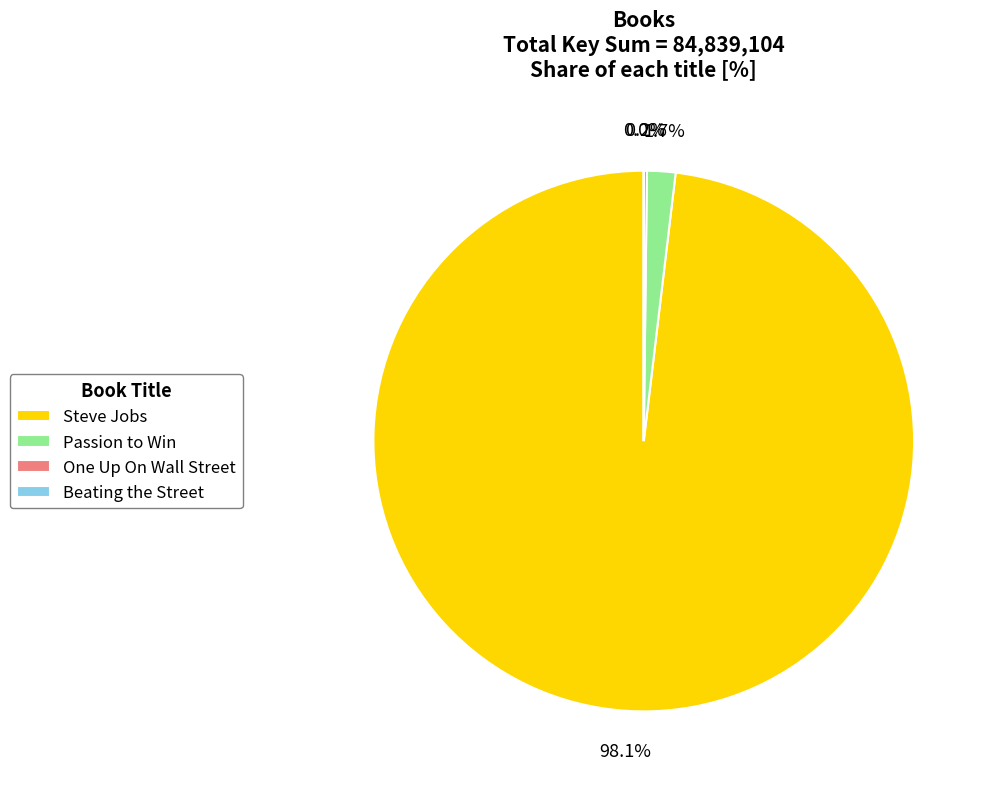

Does Steve Jobs represent more than half of the total?

Yes